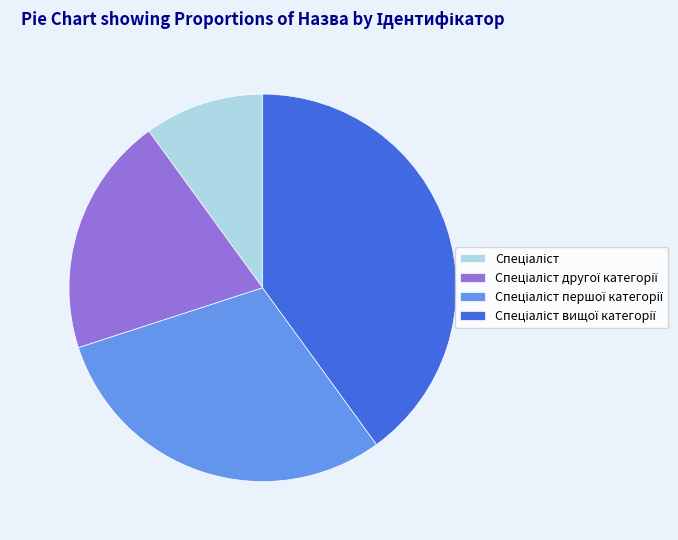

Is there a majority slice in this chart?

No